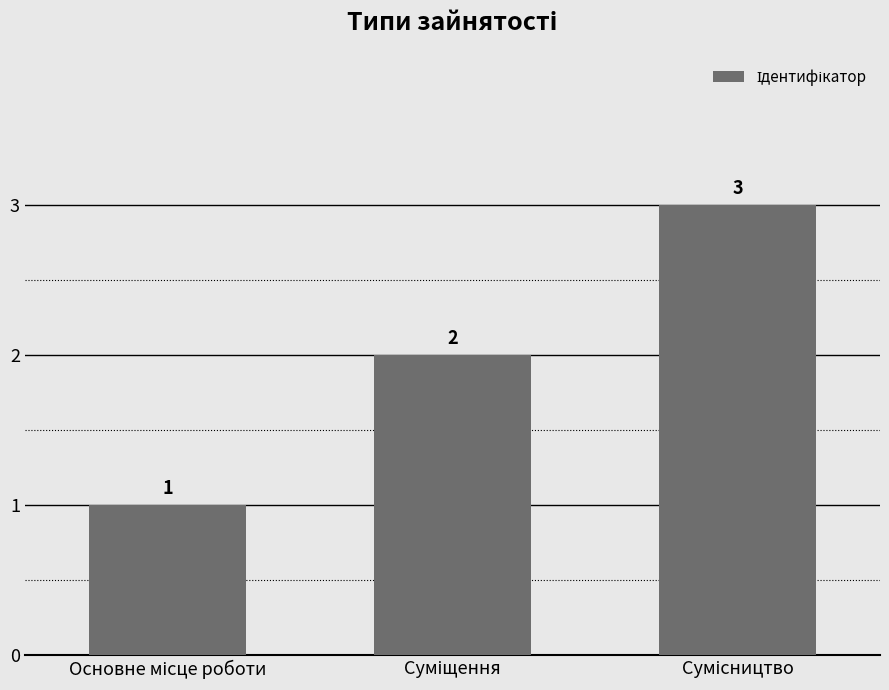

What is the value of the 3rd bar from the left?

3